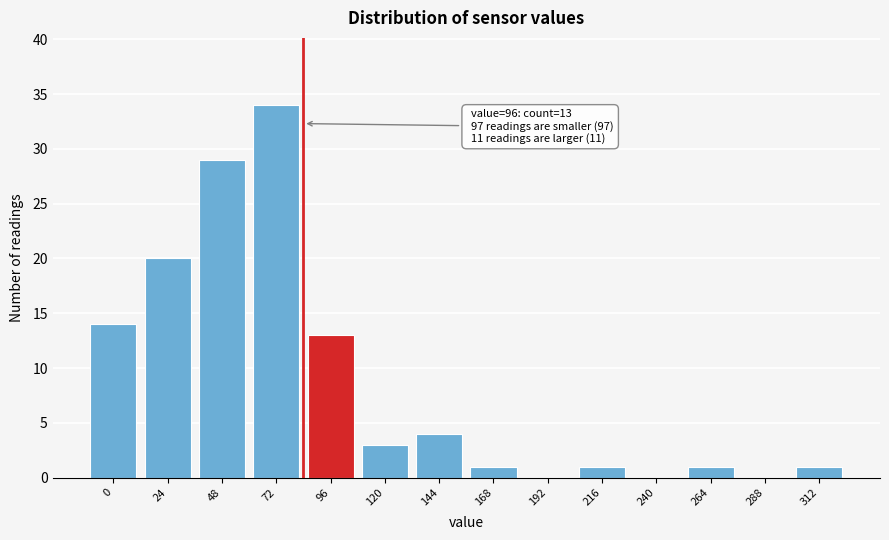

Reading left to right, what are all the values shown in this chart?

0=14	24=20	48=29	72=34	96=13	120=3	144=4	168=1	192=0	216=1	240=0	264=1	288=0	312=1